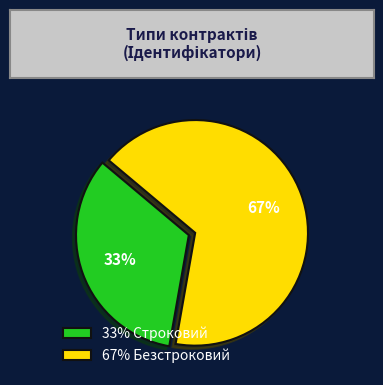

Which slice is the largest?

67% Безстроковий